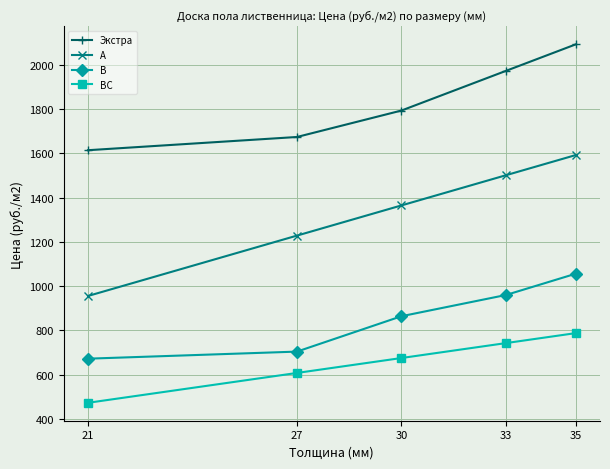

At how many categories does at least one series exceed 1965?

2